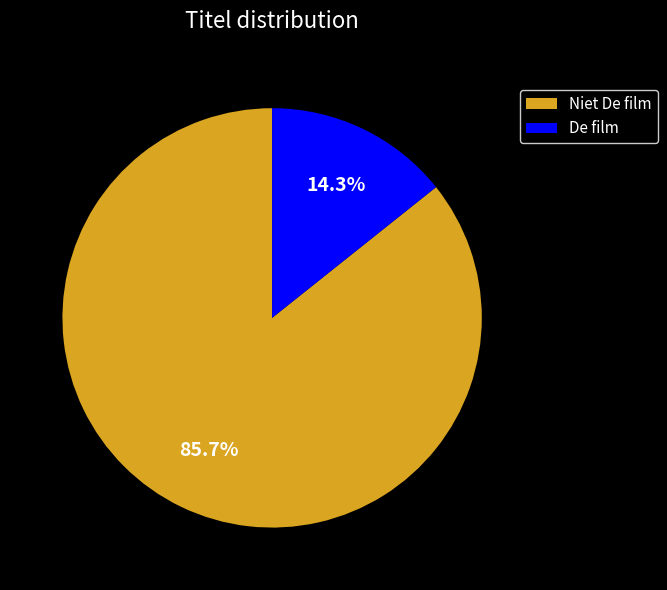

Is Niet De film the majority of the pie?

Yes